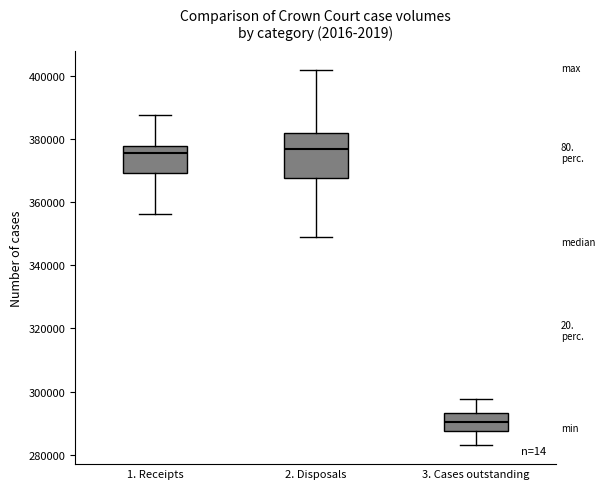

Reading left to right, transcribe this box plot: for each box, give where its median line is, the range the box spans, and where its two whiskers end, as read against the y-axis. The values are not printed on the chart, so give them approximately, as read against the axis.

1. Receipts: median 376000, box 370000 to 378000, whiskers 356000 to 388000
2. Disposals: median 376000, box 368000 to 382000, whiskers 348000 to 402000
3. Cases outstanding: median 290000, box 288000 to 294000, whiskers 282000 to 298000